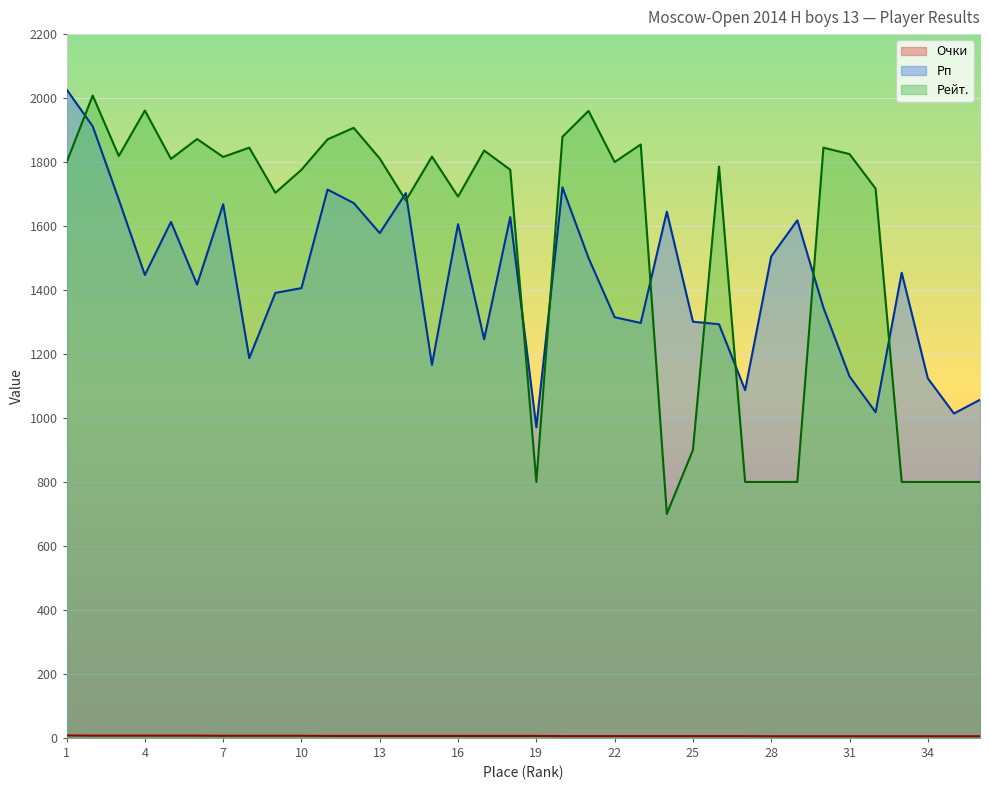

Does the chart display data point markers on the line(s)?

No